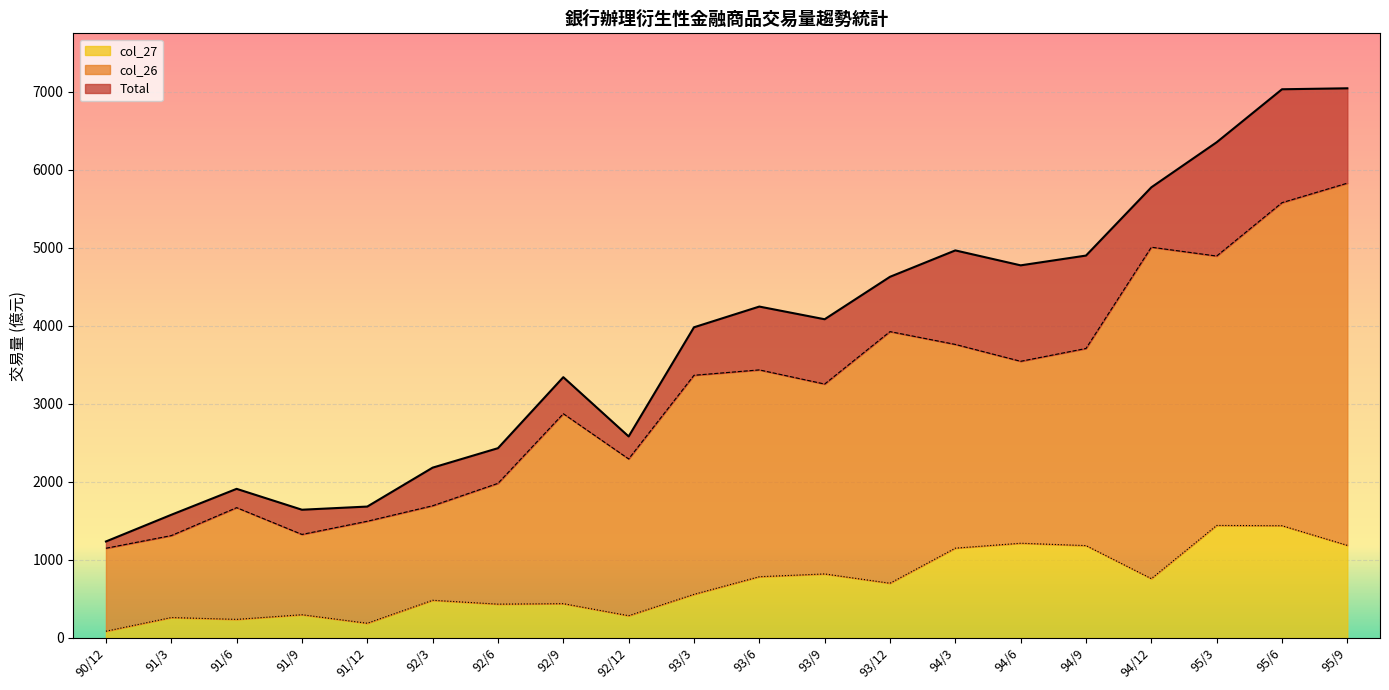

What is the maximum value shown in the chart?

7042.0